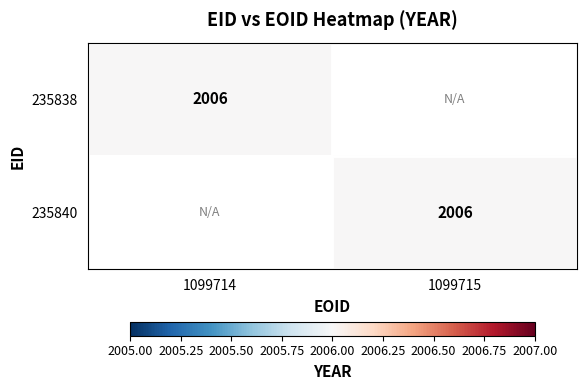

What is the total value across all series at 1099714?

2006